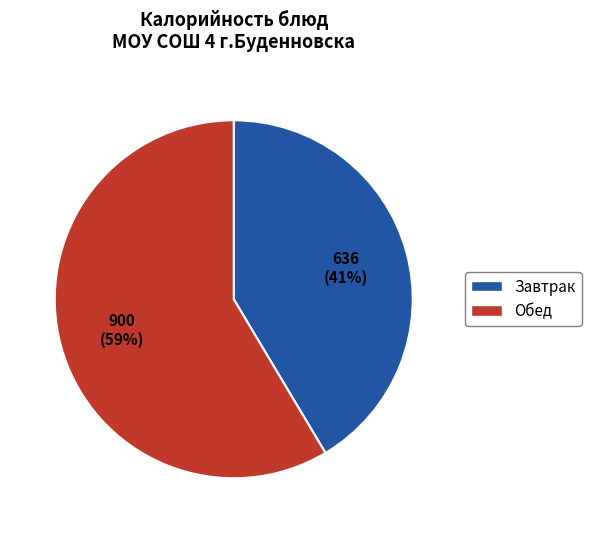

Is there any slice that represents more than half of the pie?

Yes